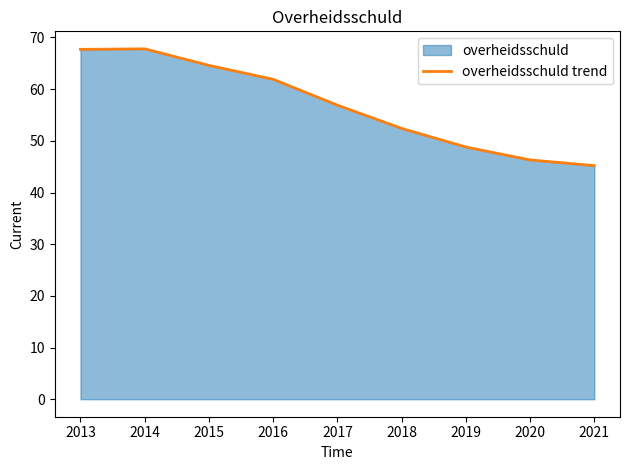

True or false: the data shows 52.4 at 2018.

True